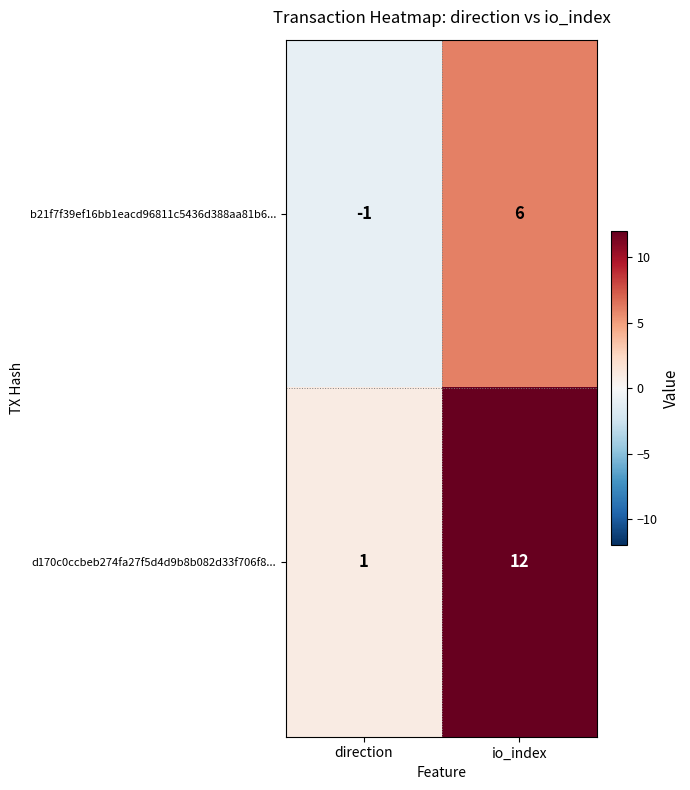

Reading right to left, transcribe all the data shown in this chart.

b21f7f39ef16bb1eacd96811c5436d388aa81b6...: 6	-1
d170c0ccbeb274fa27f5d4d9b8b082d33f706f8...: 12	1